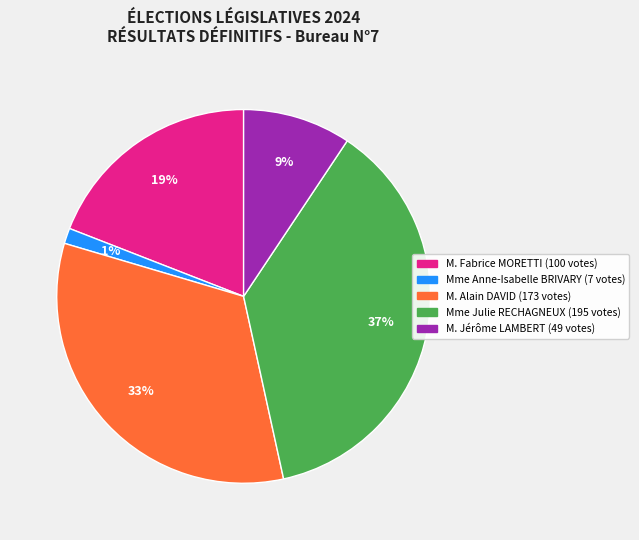

Combined, do Mme Julie RECHAGNEUX and M. Fabrice MORETTI account for over 50%?

Yes